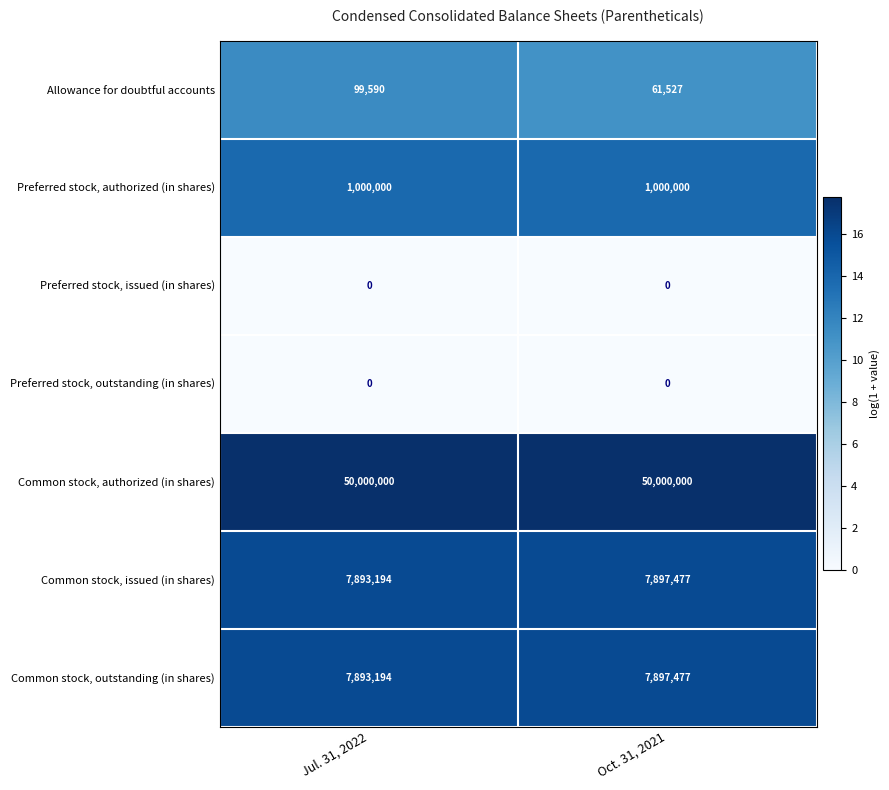

True or false: Common stock, issued (in shares) has a value of 7897477 at Oct. 31, 2021.

True